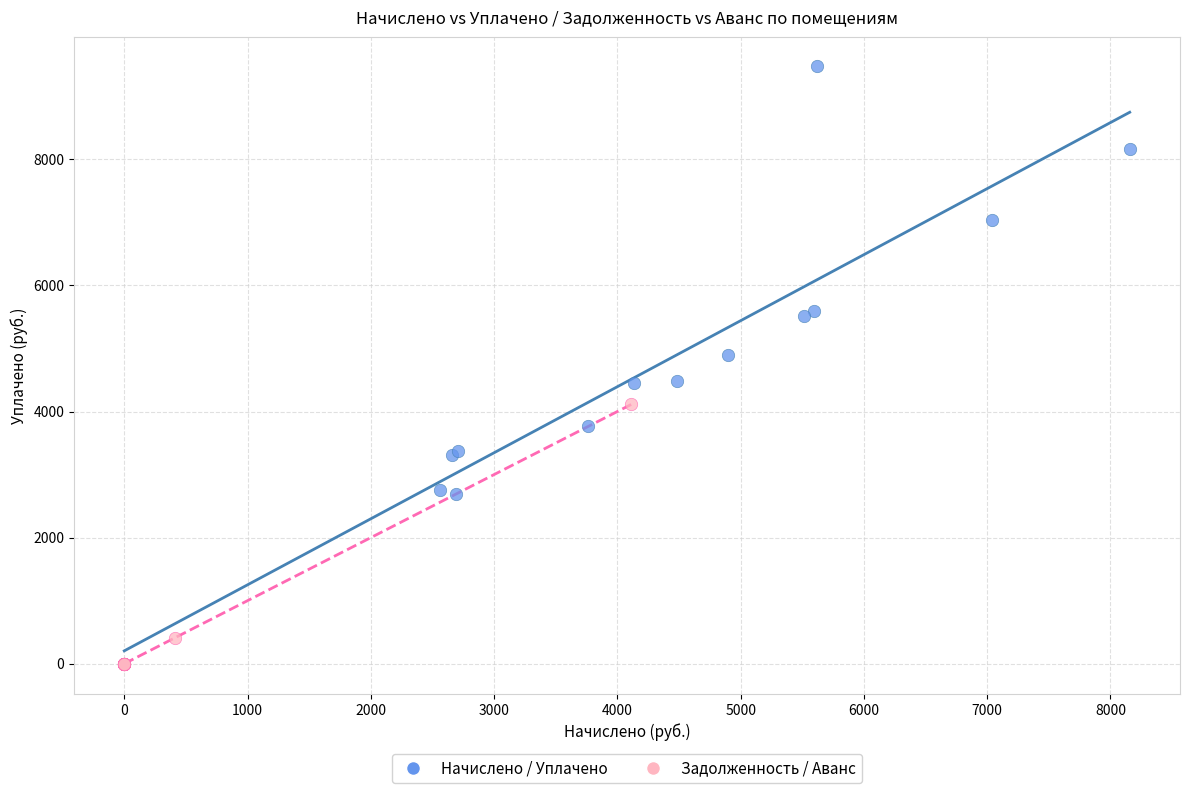

Which series contains the highest Y value?

Начислено / Уплачено